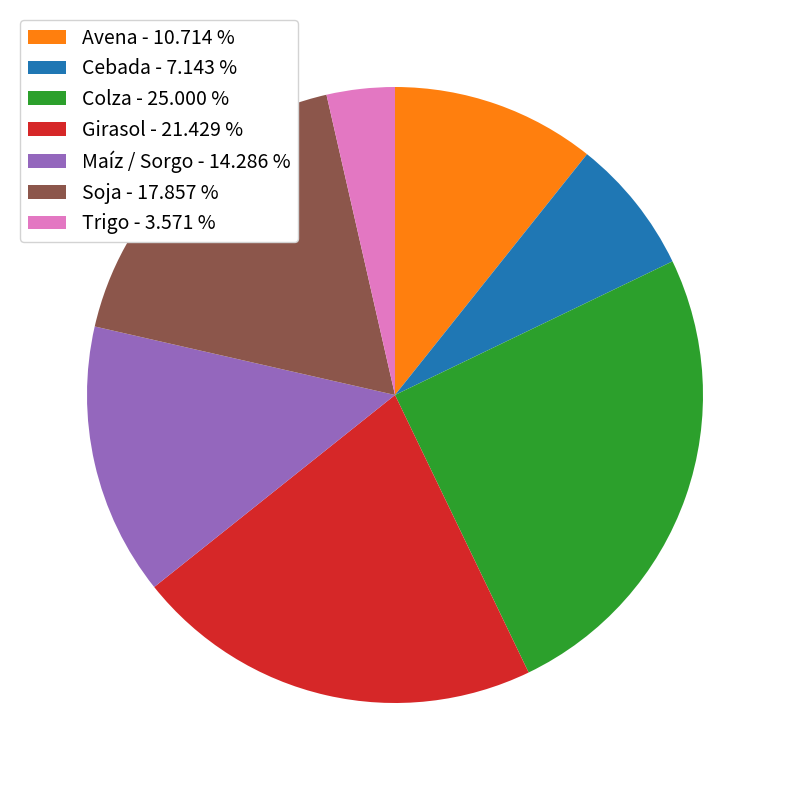

The Avena slice represents 11% of the pie. True or false?

True